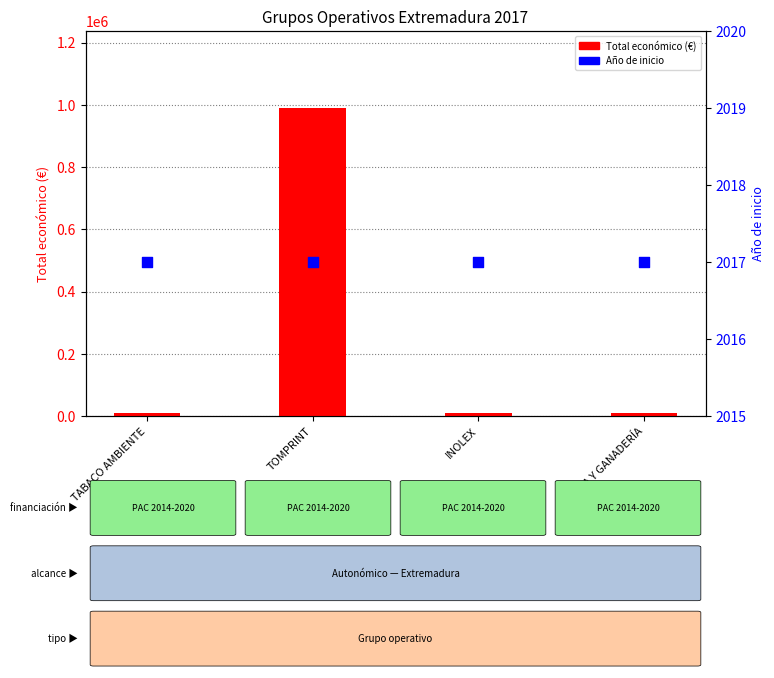

Which series has the largest Y range (max minus min)?

Total económico (€)